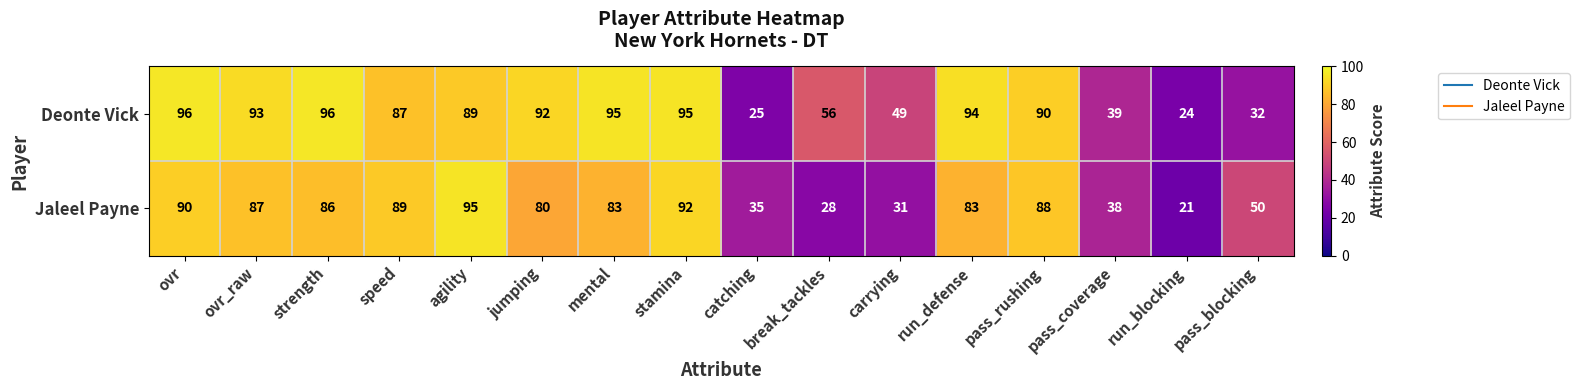

Which series changed the most between ovr_raw and jumping?

Jaleel Payne